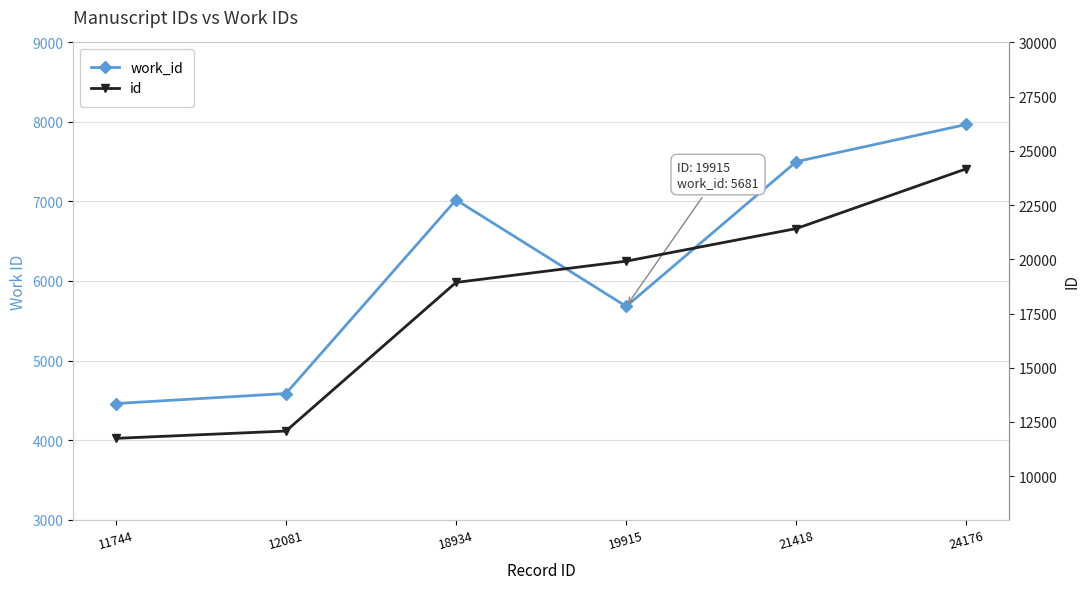

At which category is the sum across all series the highest?

24176